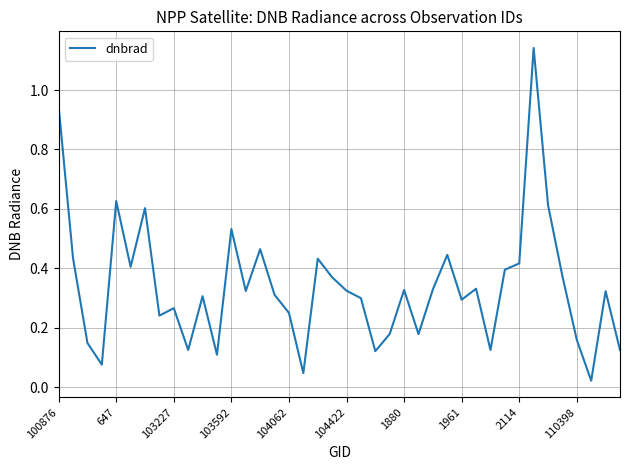

The value at 100876 is 0.5. True or false?

False